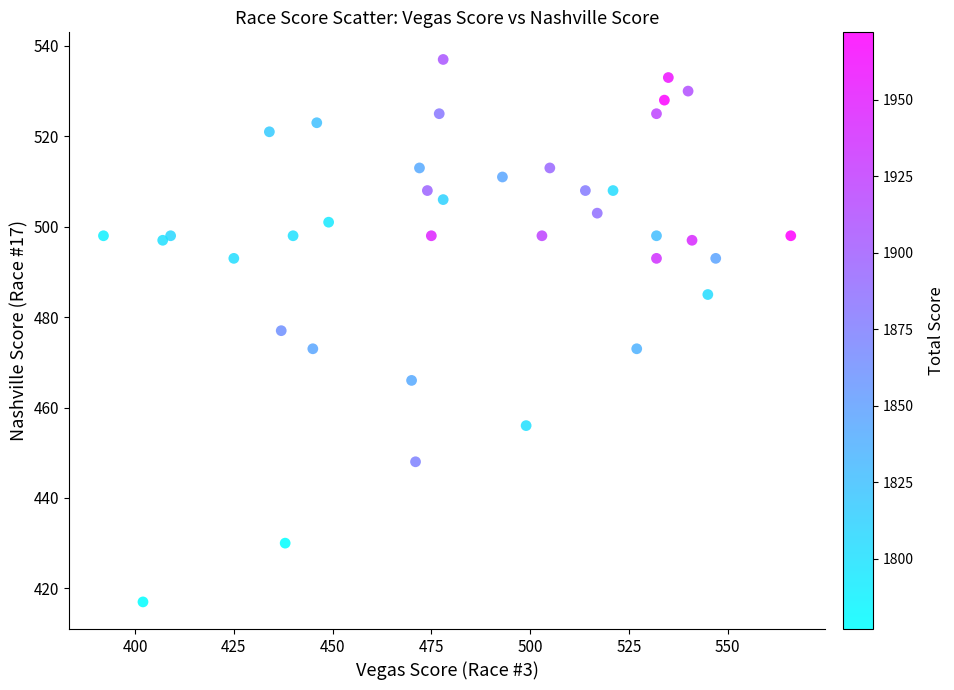

What is the range of X values (max minus min)?

174